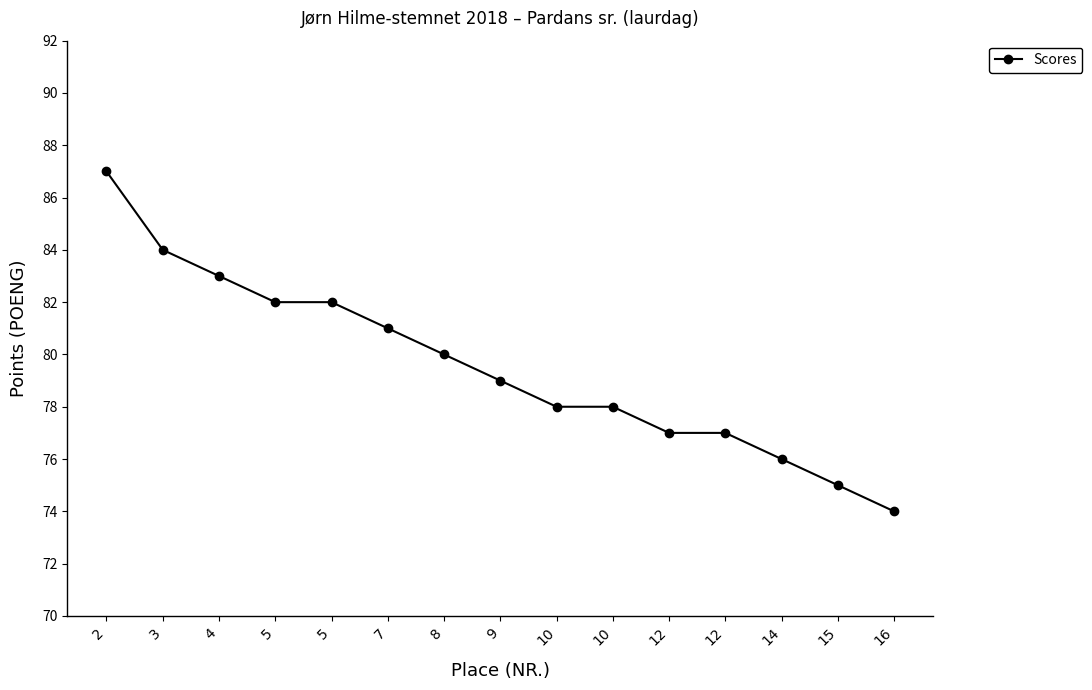

Reading right to left, list all the values displayed in this chart.

74	75	76	77	77	78	78	79	80	81	82	82	83	84	87